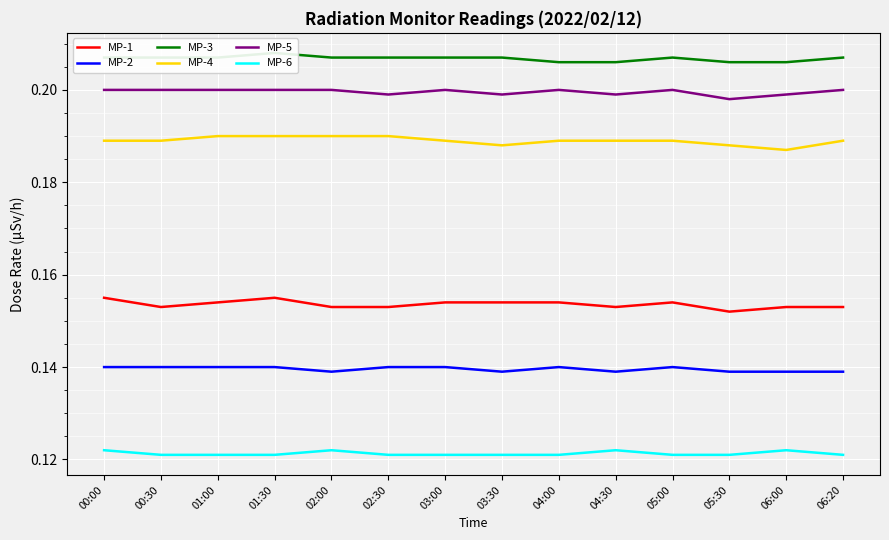

Is this an area chart (filled region under the line)?

No